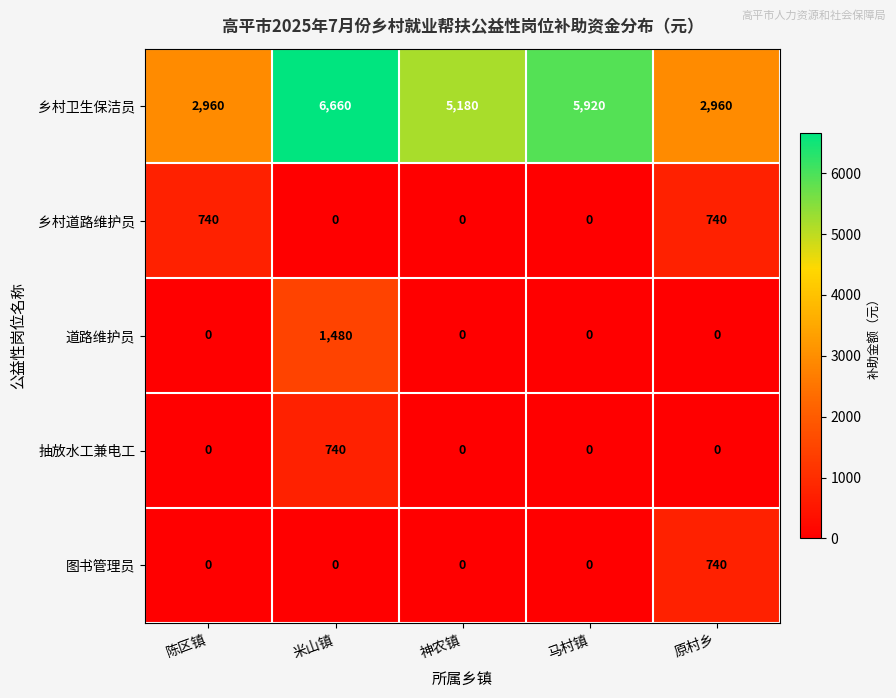

At how many categories does at least one series exceed 2853?

5